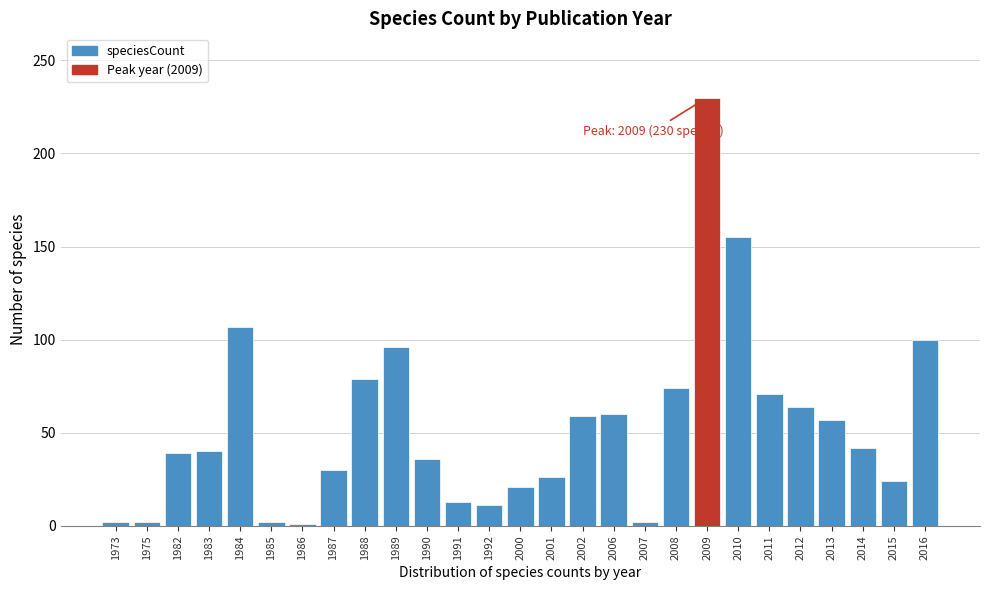

What is the change in value from 1982 to 1991?

-26